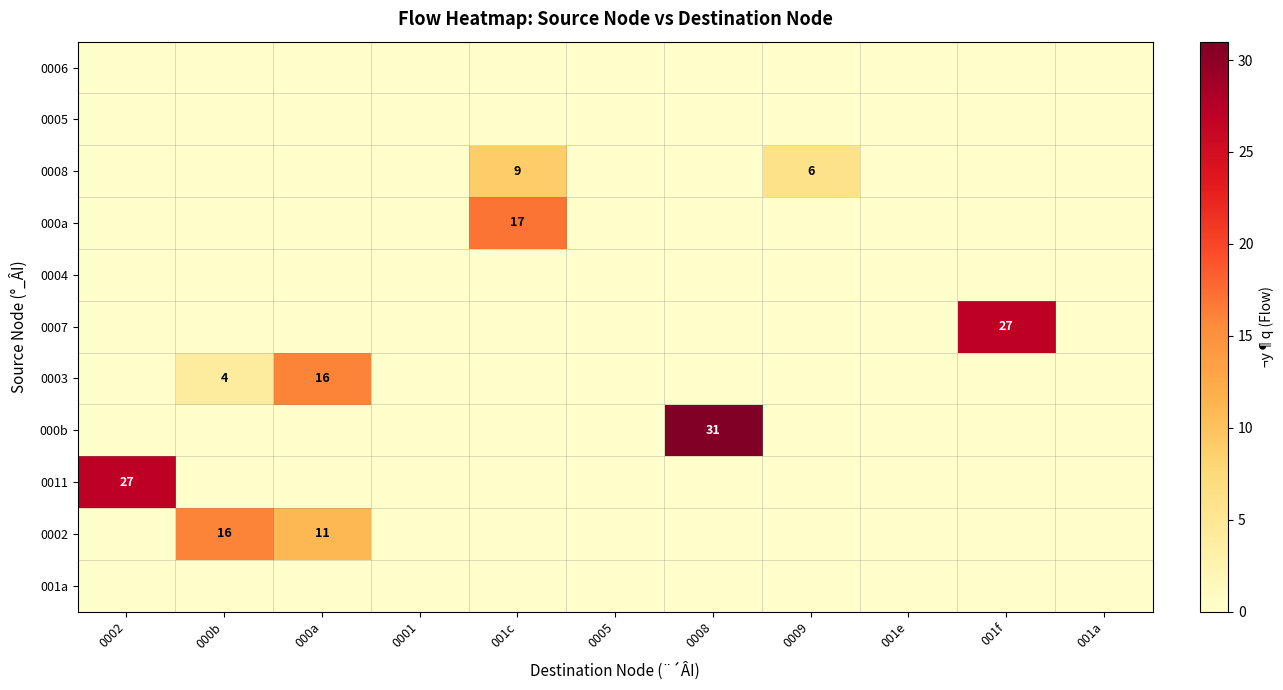

What is the difference between the maximum and minimum values in the 000b series?

31